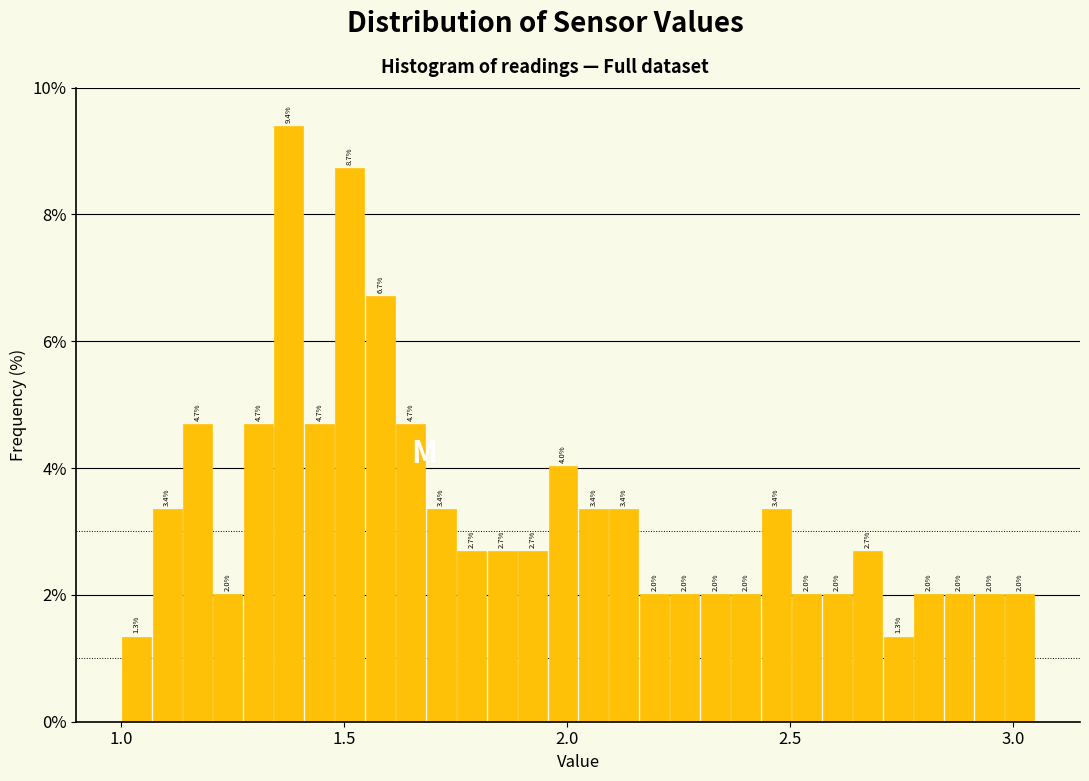

Read against the x-axis, roughly where is the centre of the tallest bar?

1.40